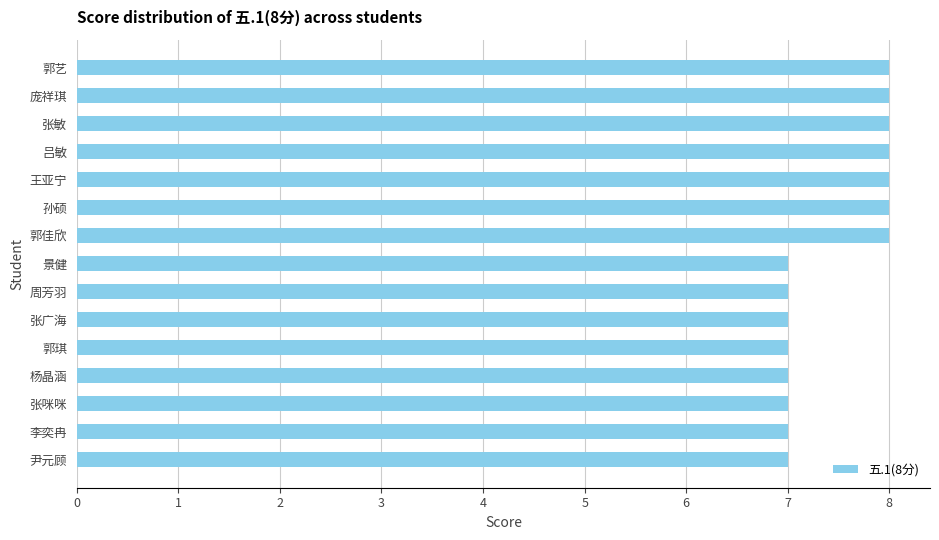

What is the ratio of the value at 尹元顾 to the value at 李奕冉?

1.0